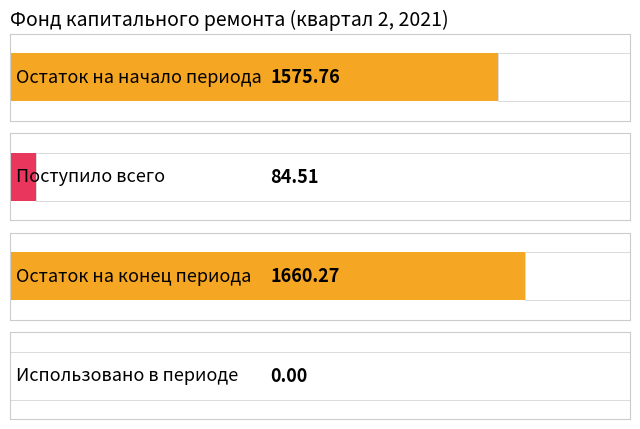

Are the bars grouped side by side (vs. stacked)?

Yes